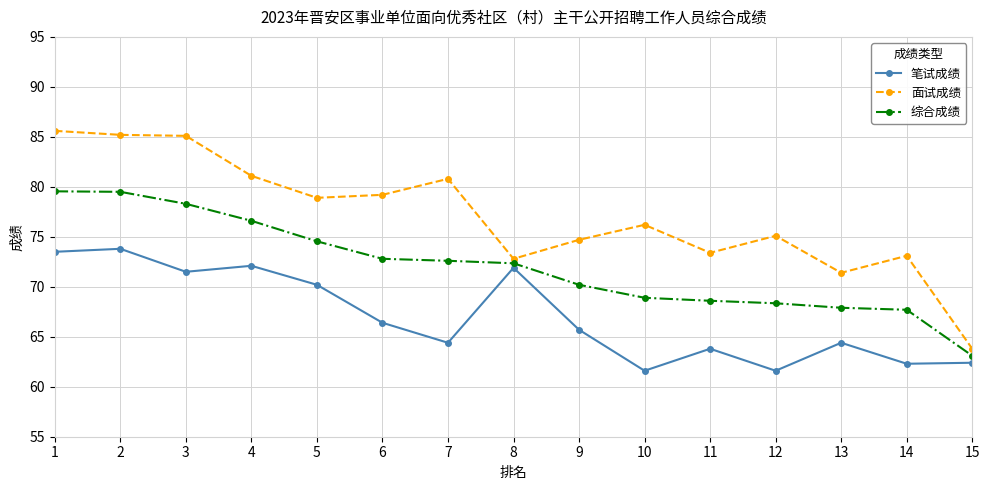

How many values in the 面试成绩 series are below 76?

7